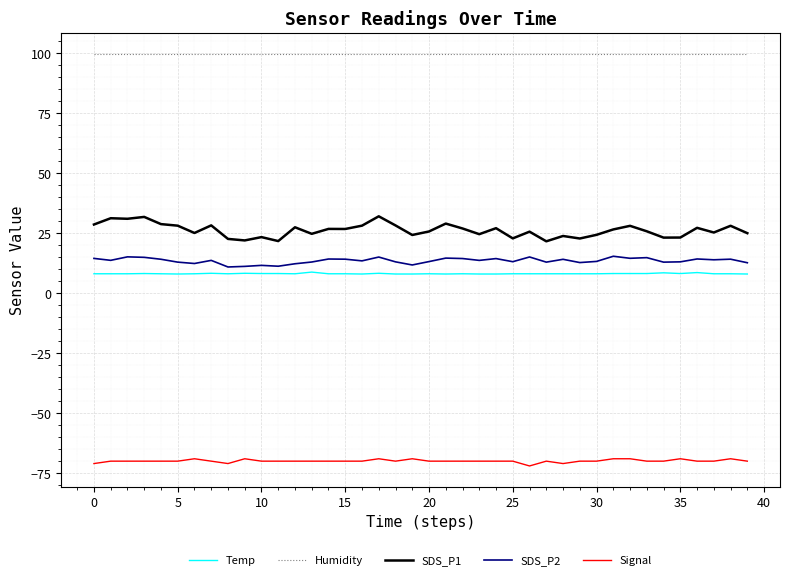

At how many categories does at least one series exceed 59?

40